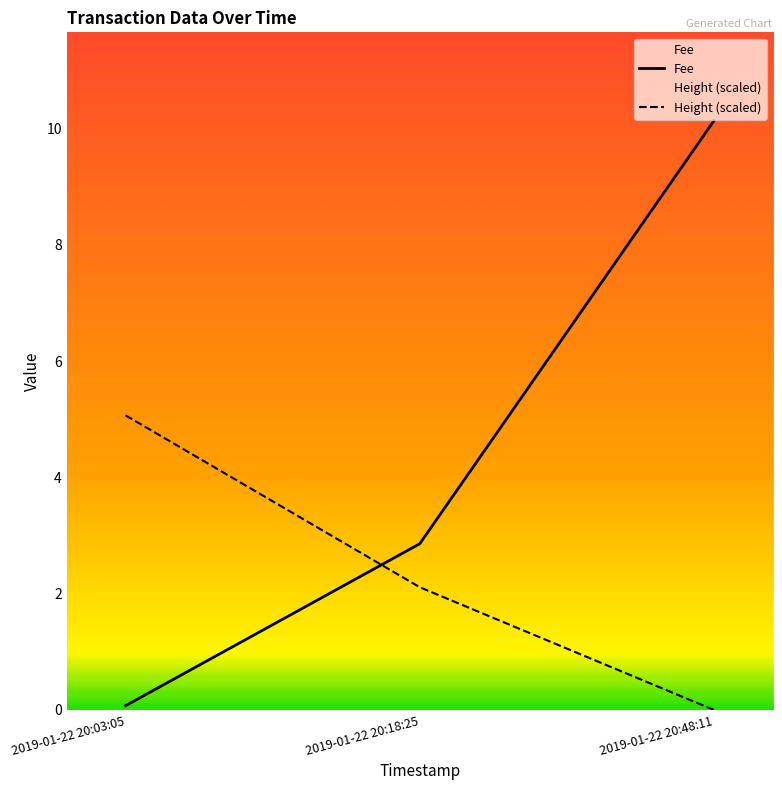

What is the label of the 1st point from the left?

2019-01-22 20:03:05